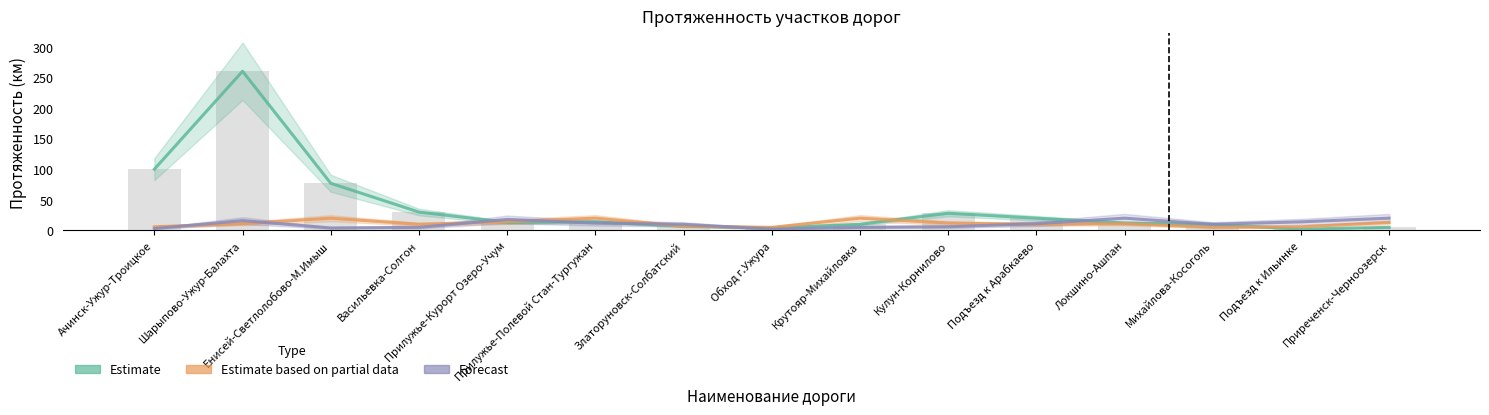

What is the total value across all series at Енисей-Светлолобово-М.Имыш?

101